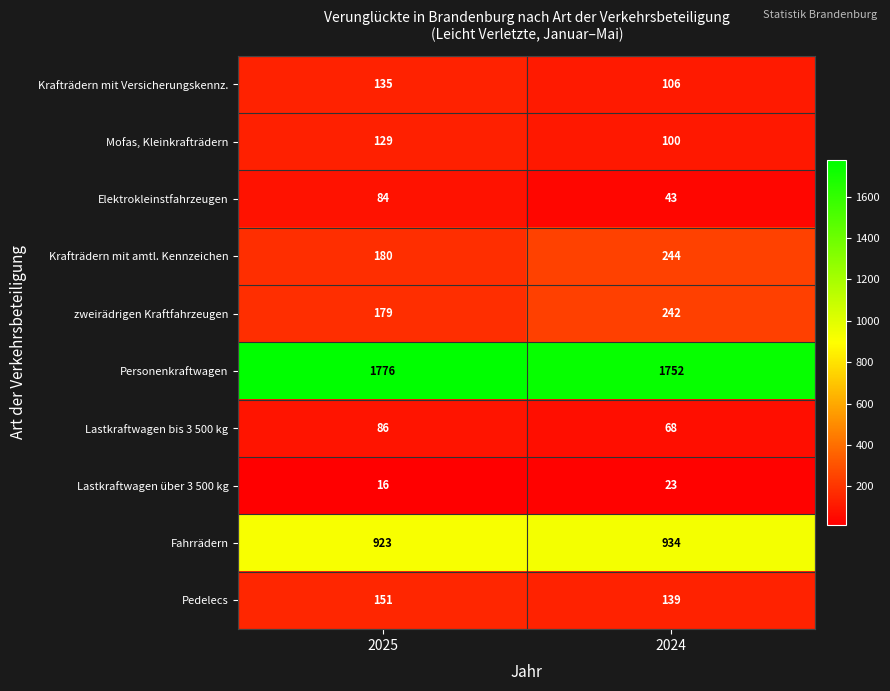

Count the number of categories in the chart.

2